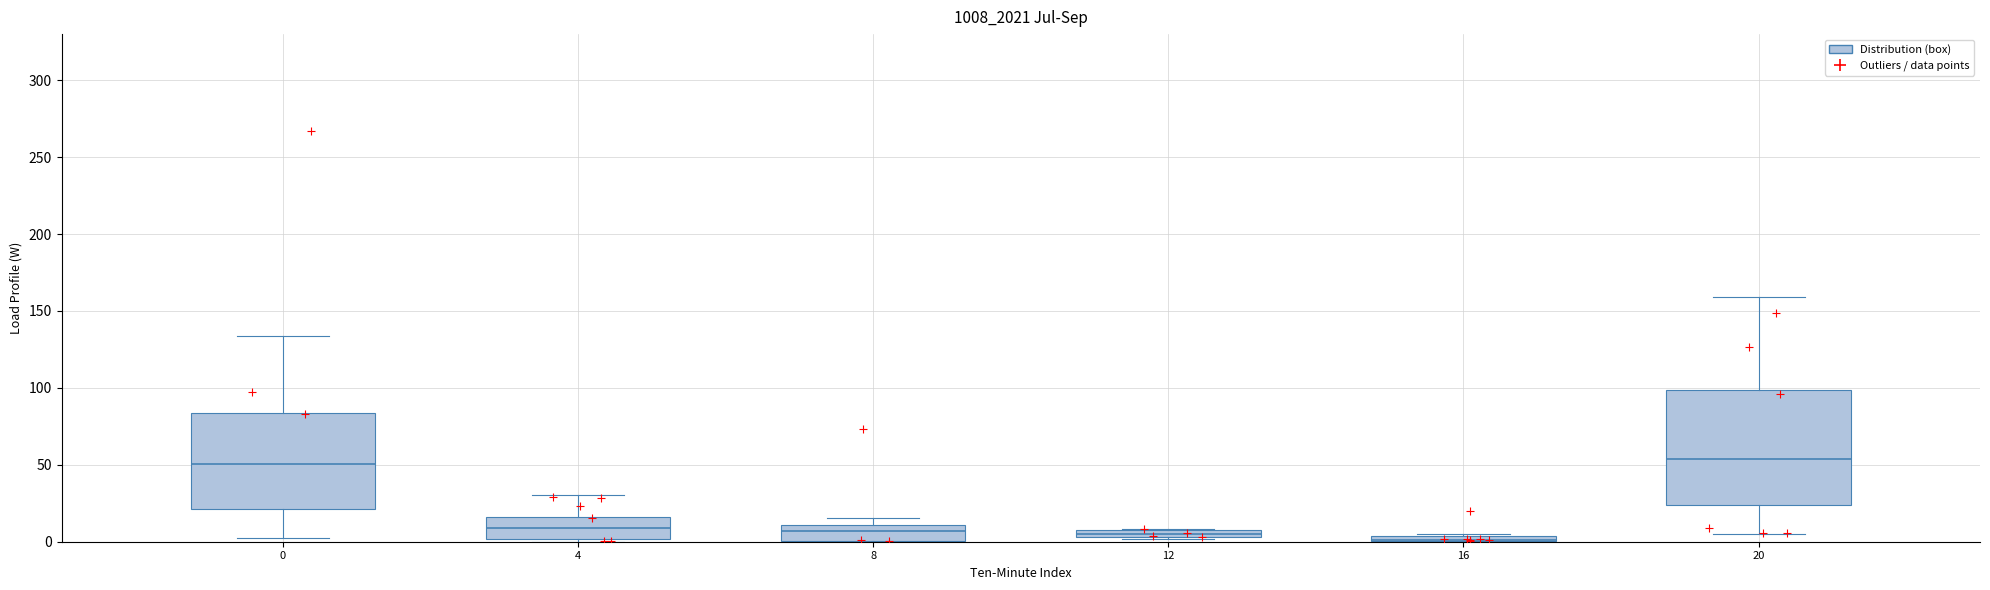

What Y value in the scatter plot is closest to 133?

126.7